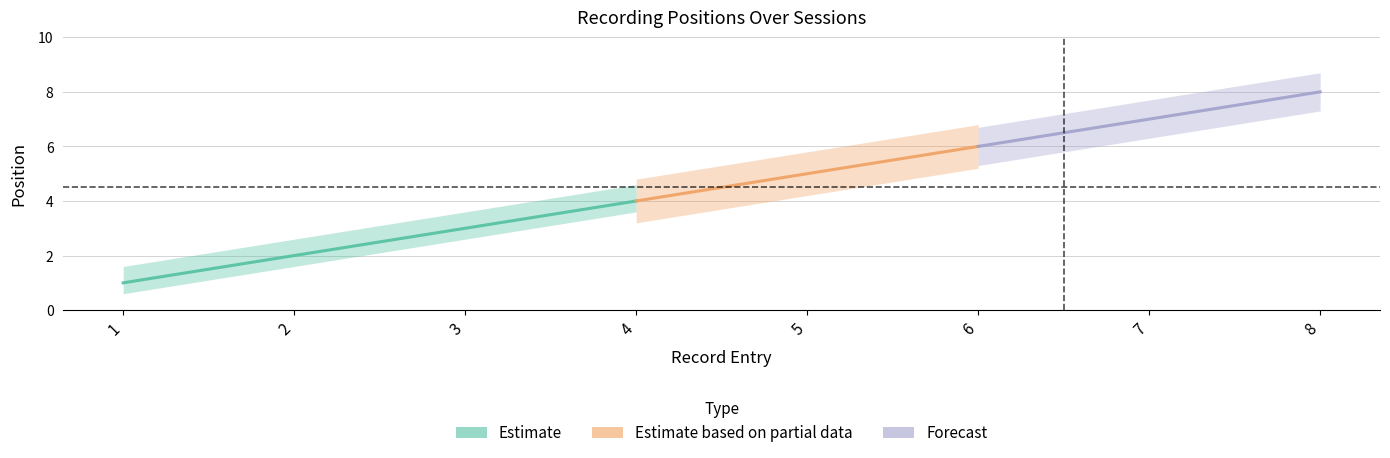

What is the change in value from 1 to 4?

+3